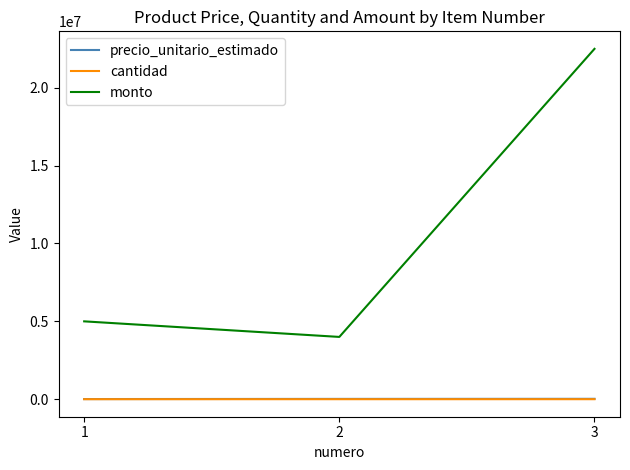

At how many categories does at least one series exceed 22103044?

1